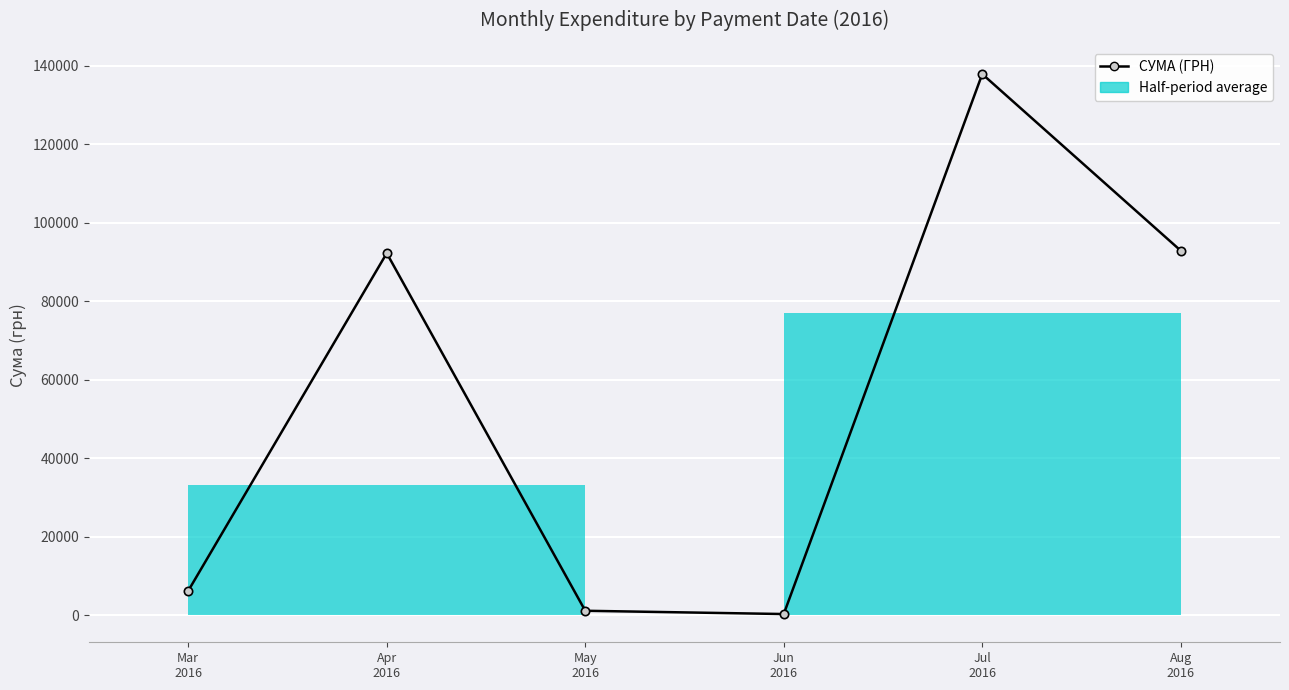

At which label is the value closest to 69071?

Apr
2016